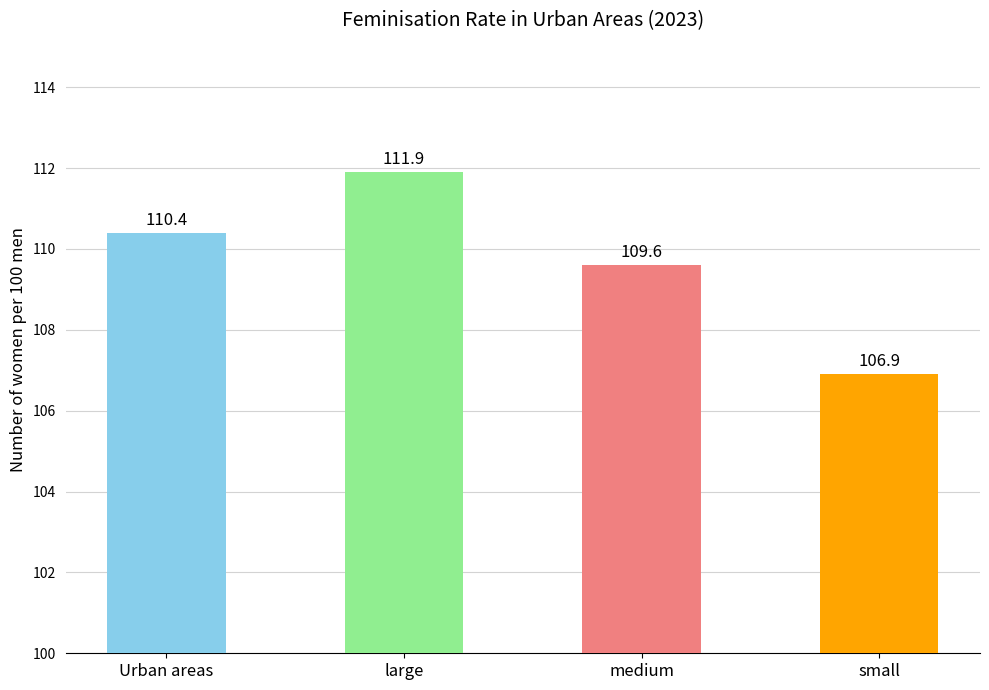

What is the change in value from medium to small?

-2.7